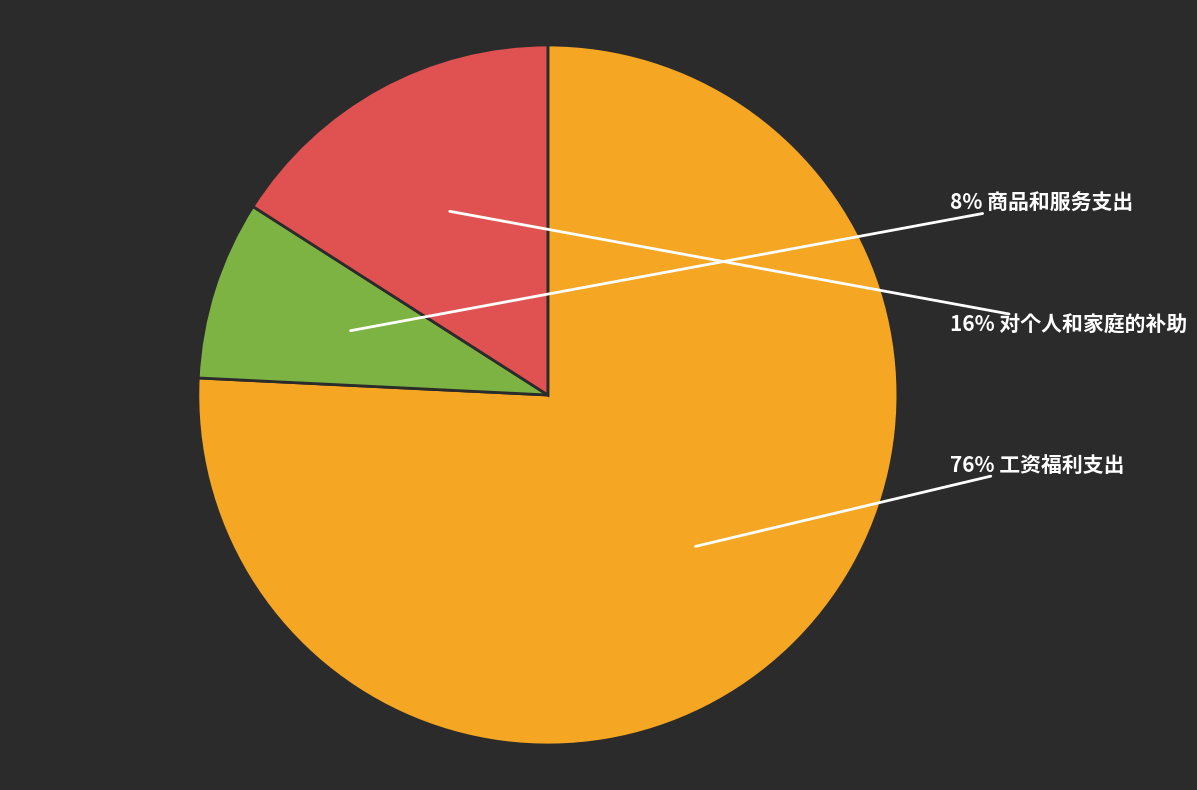

To the nearest percent, what is the difference between the largest and smallest slice percentages?

68%